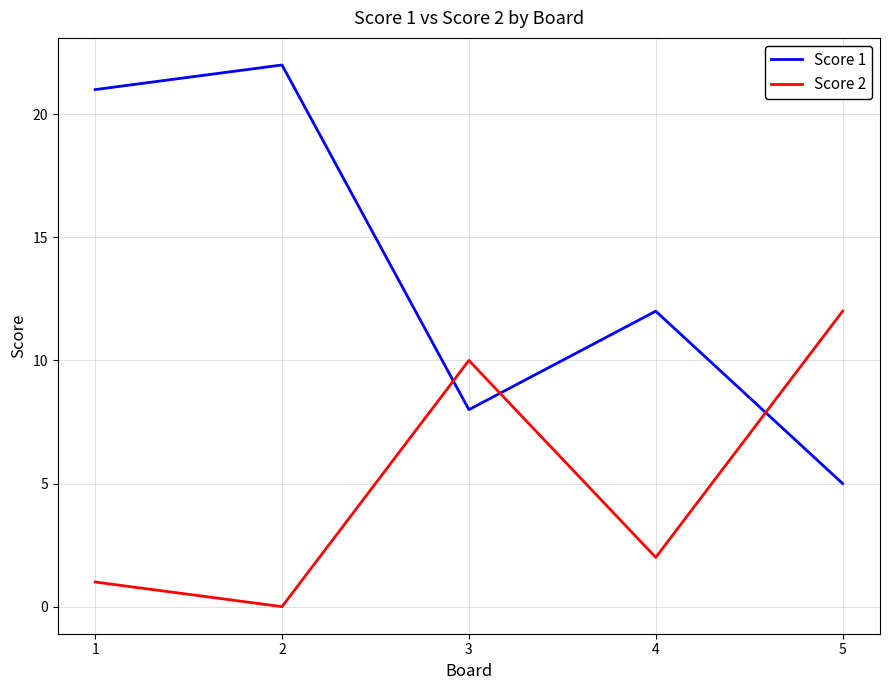

How many times do Score 1 and Score 2 cross each other?

3